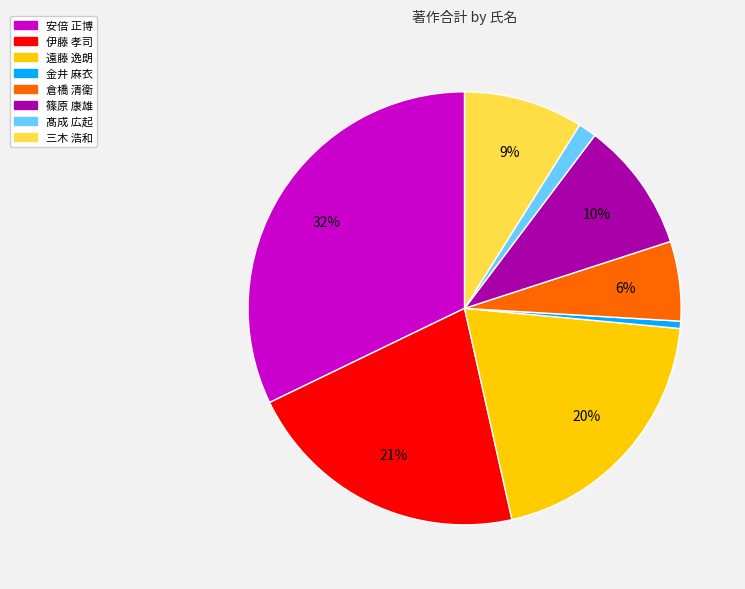

Does 金井 麻衣 represent more than half of the total?

No